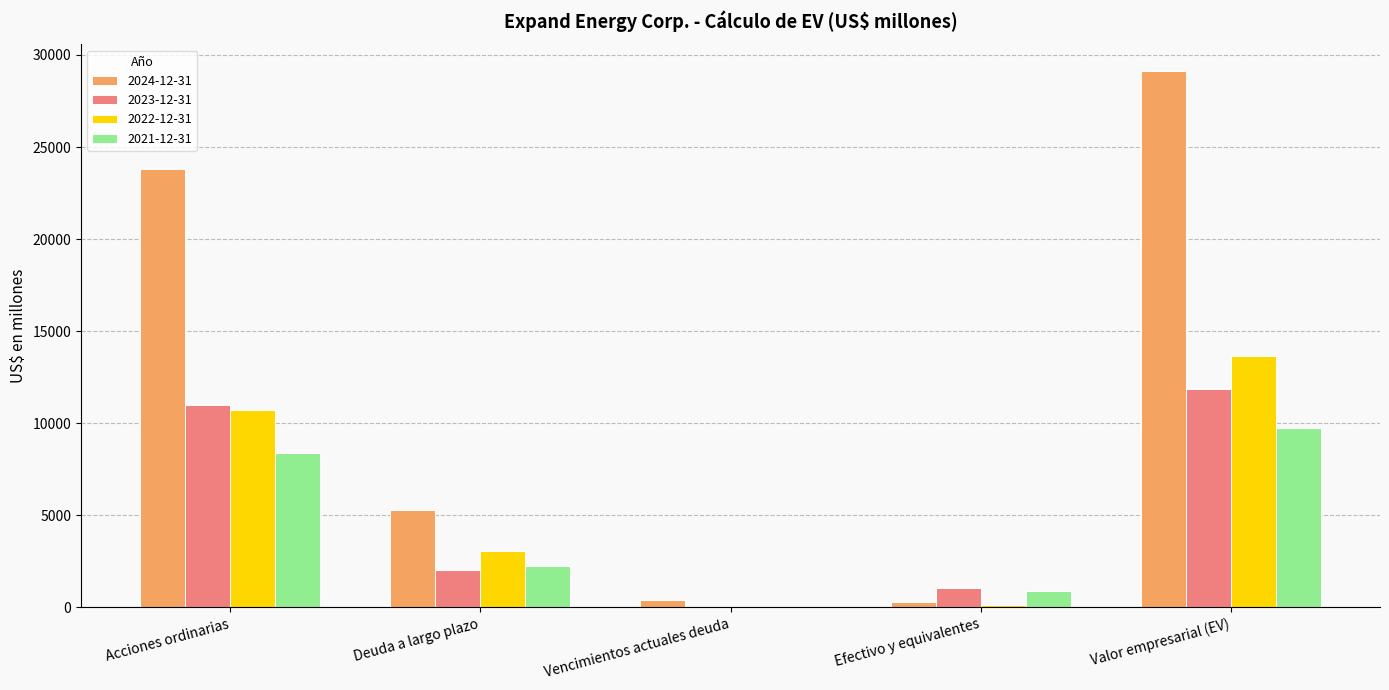

Count the number of categories in the chart.

5